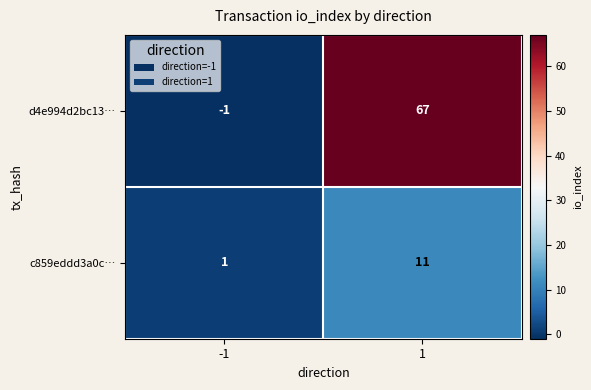

How many distinct data groups are displayed?

2